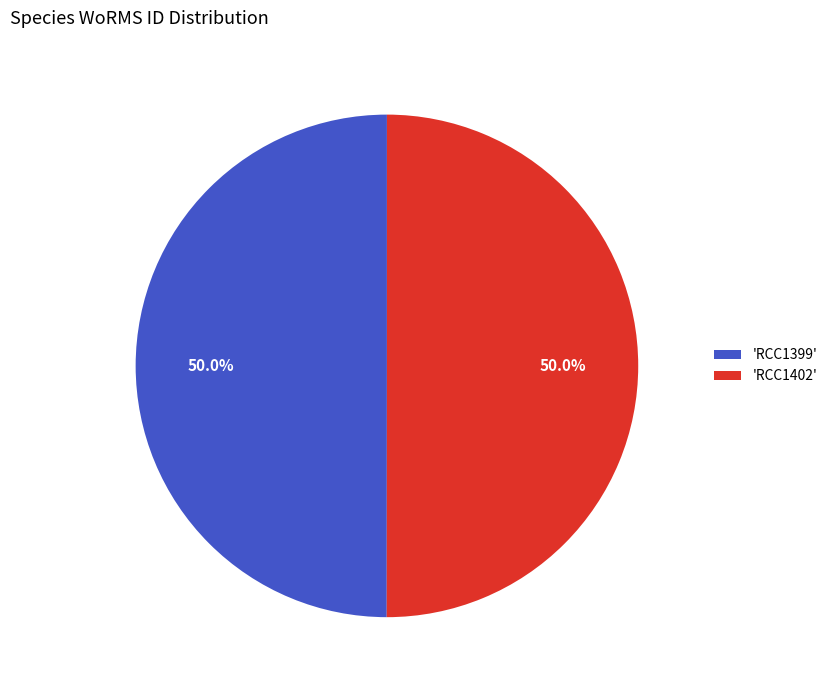

What is the ratio of the value at 'RCC1402' to the value at 'RCC1399'?

1.0